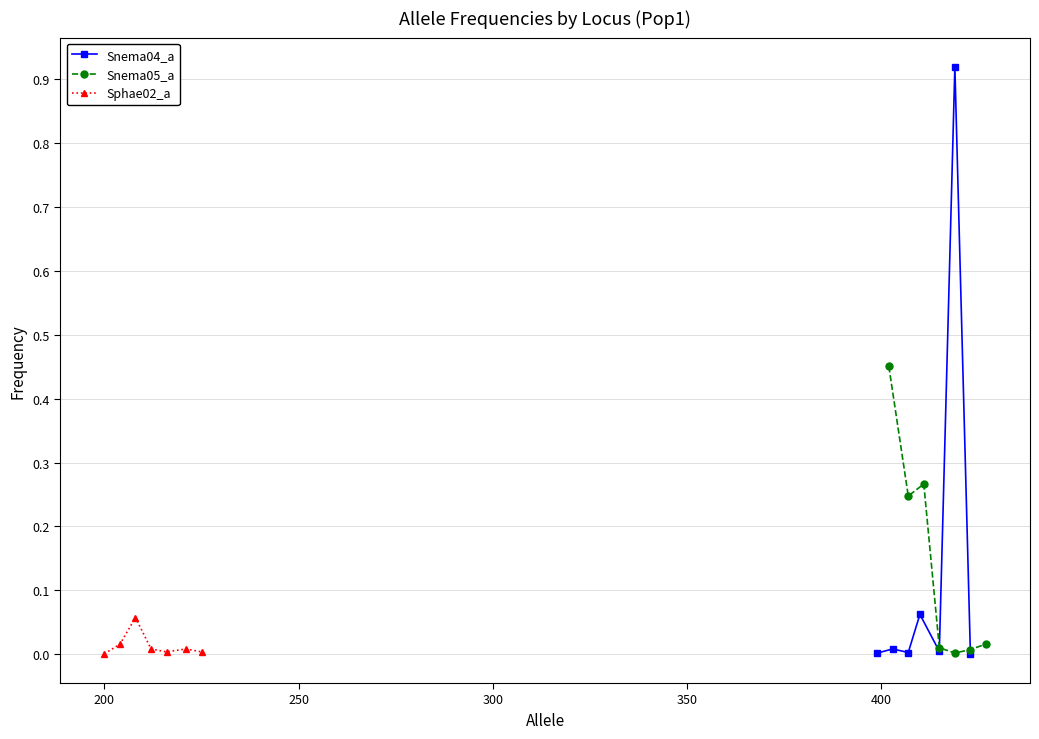

What is the value of the Snema04_a point at the 6th from the left?

0.9